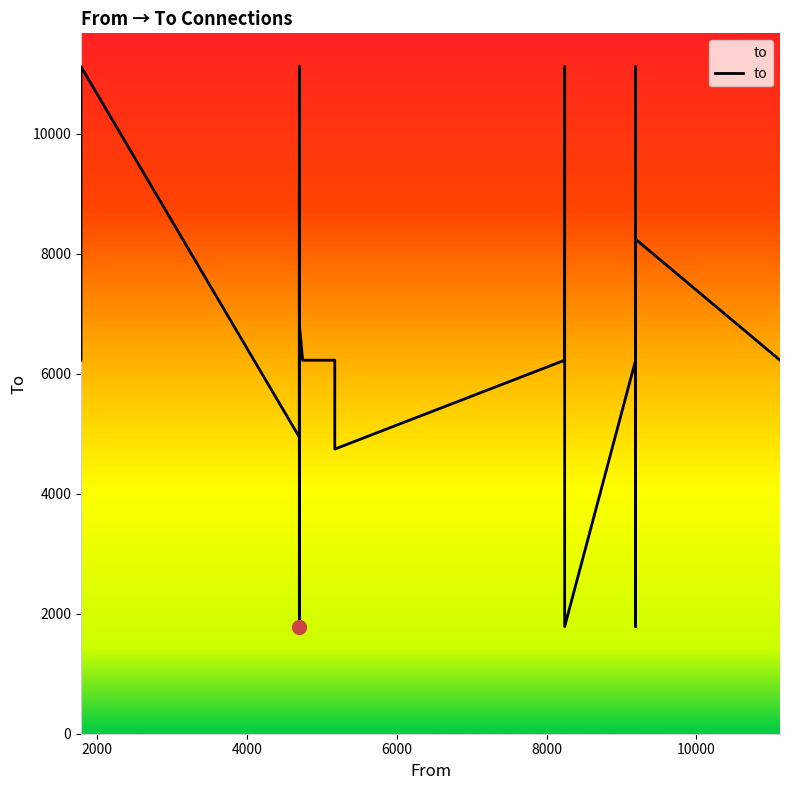

Is it true that the value at 18 is 5004?

False